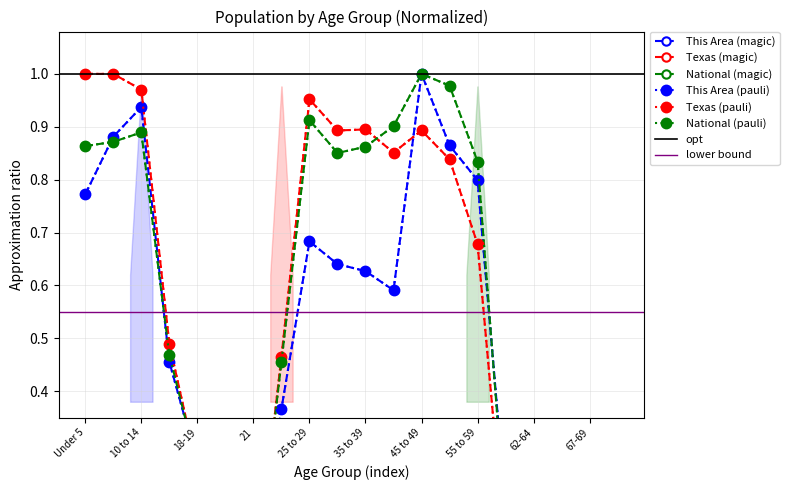

At which category does This Area reach its first local valley?

21